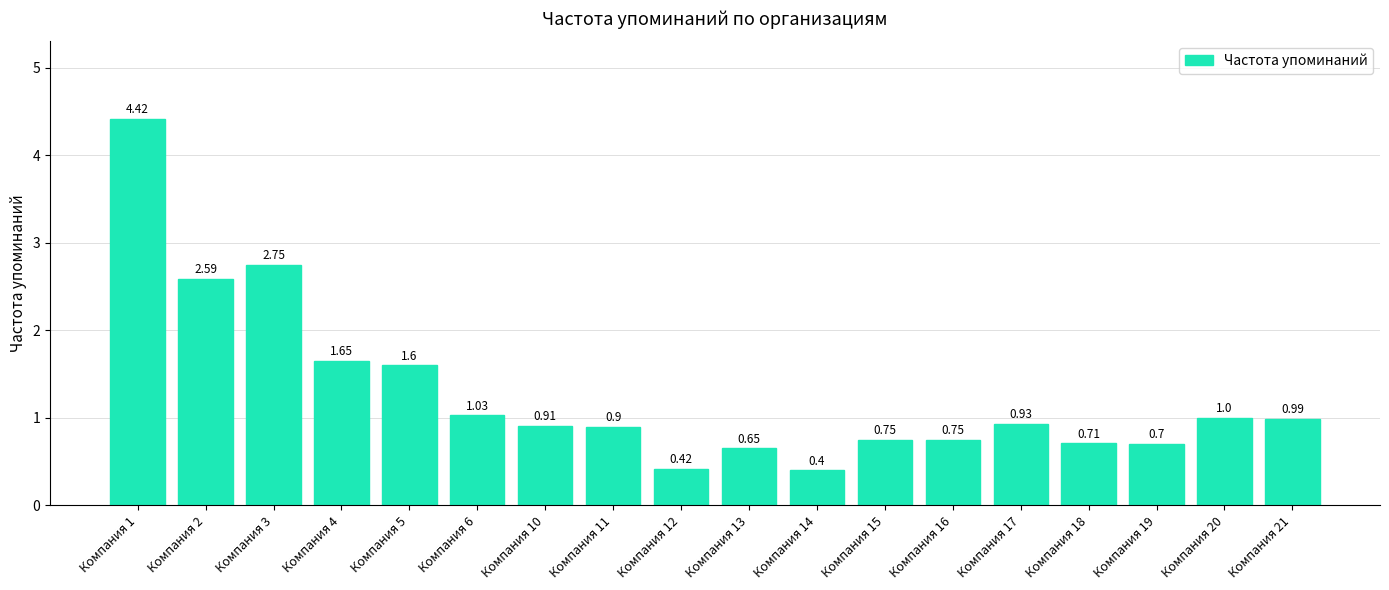

Between Компания 21 and Компания 12, which is larger?

Компания 21